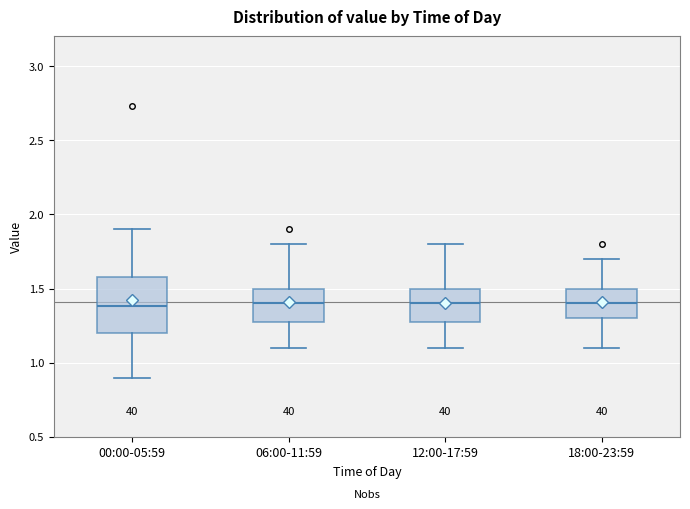

Comparing the boxes themselves (not the whiskers), which one is the tallest?

00:00-05:59